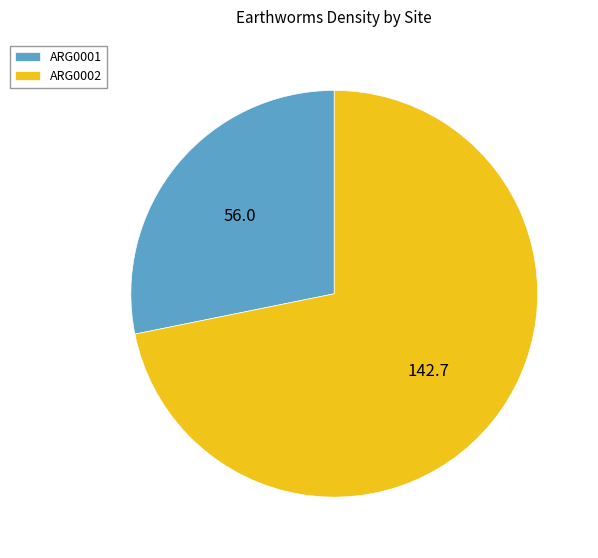

Is there any slice that represents more than half of the pie?

Yes